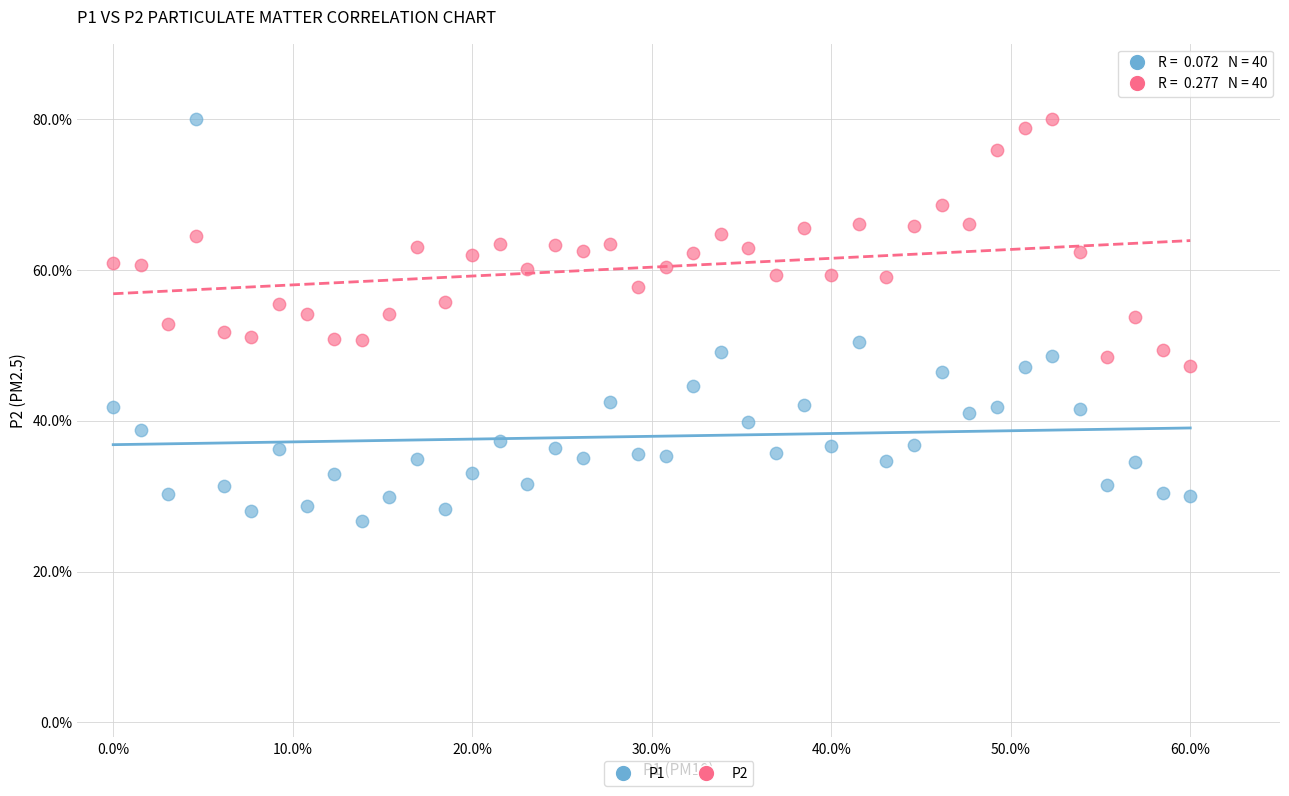

Which series contains the lowest Y value?

P1